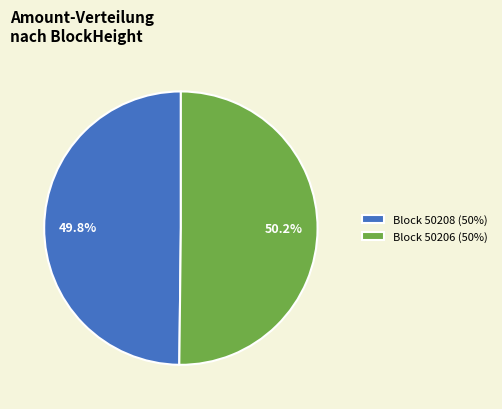

Combined, what portion of the pie is Block 50208 (50%) and Block 50206 (50%)?

100.0%